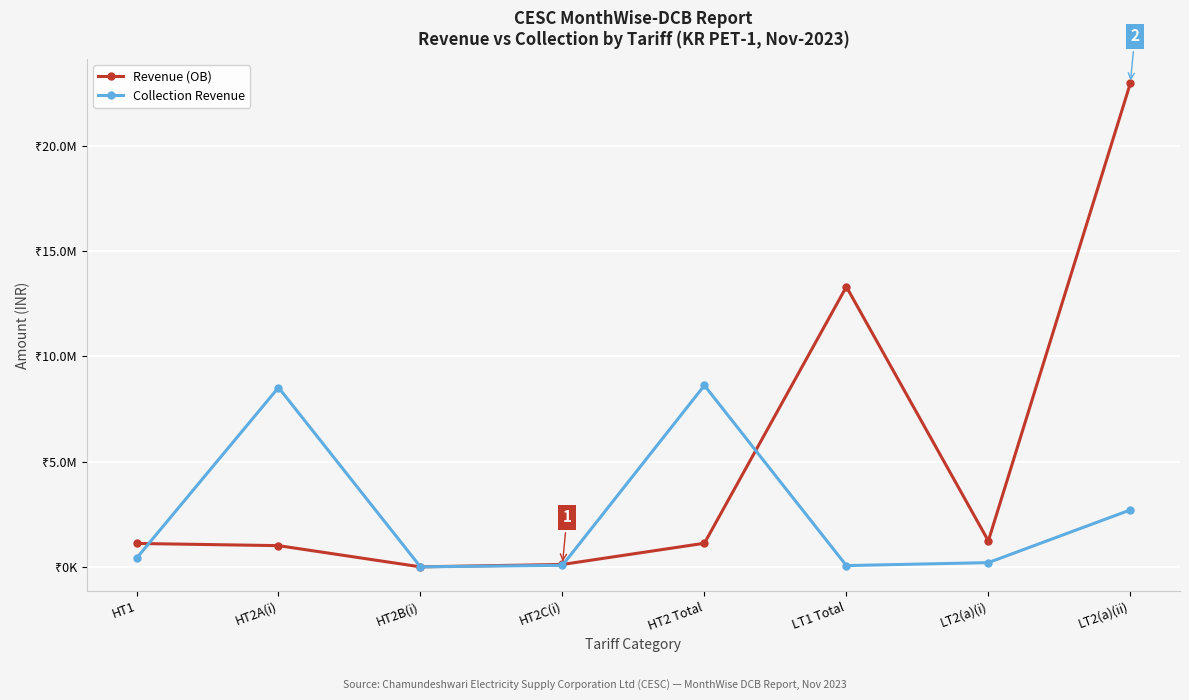

Between which two adjacent categories do Revenue (OB) and Collection Revenue first intersect?

HT1 and HT2A(i)